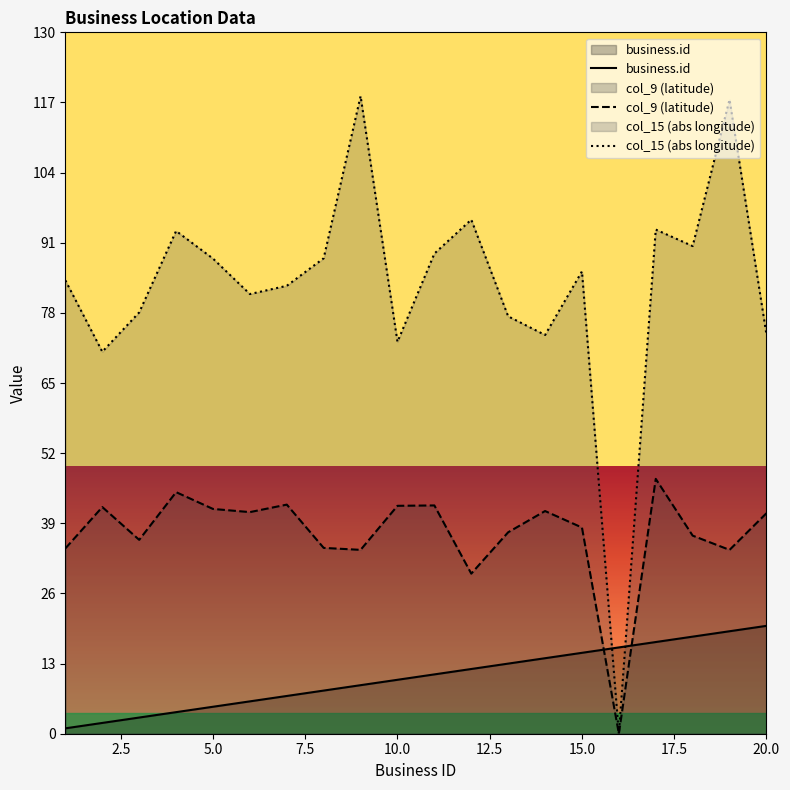

In col_15 (longitude), how many points are lower than both neighbors (excluding endpoints)?

6